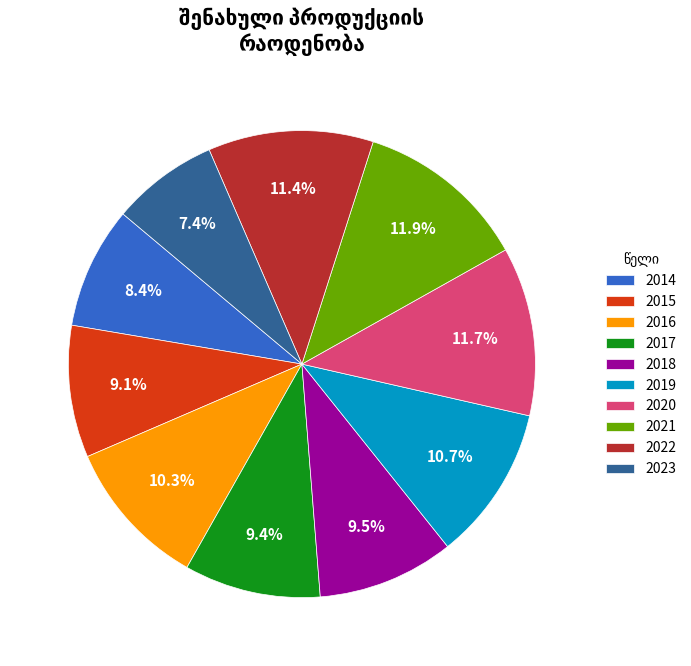

To the nearest percent, what is the difference between the largest and smallest slice percentages?

5%